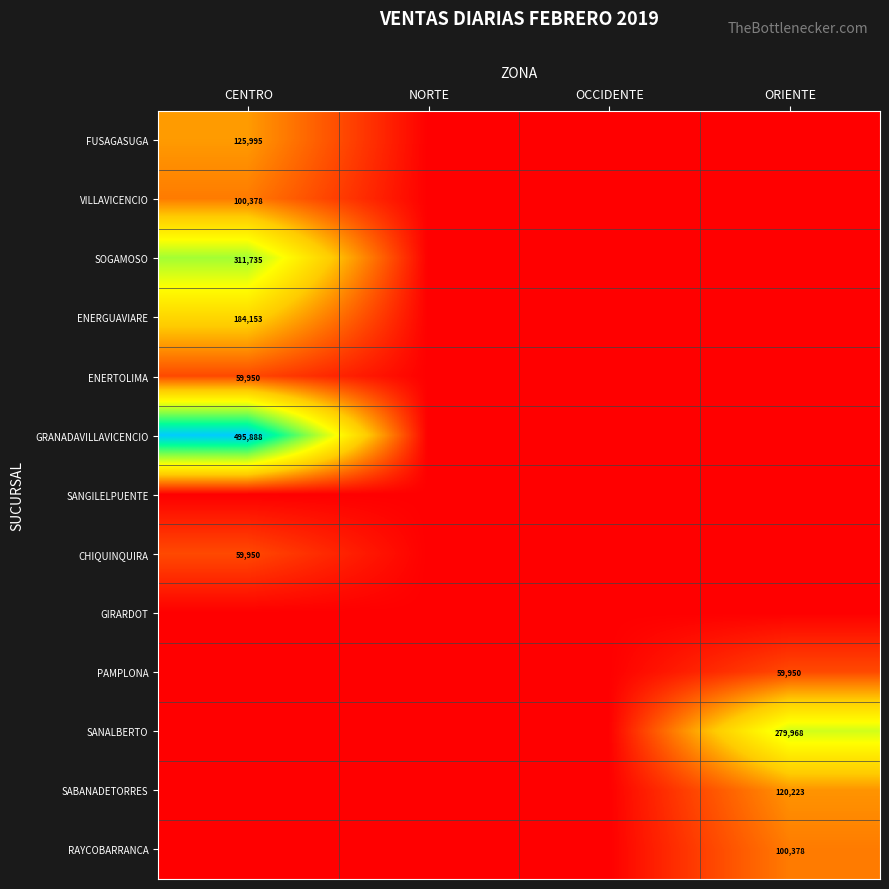

The GRANADAVILLAVICENCIO series shows 858668 at CENTRO. True or false?

False